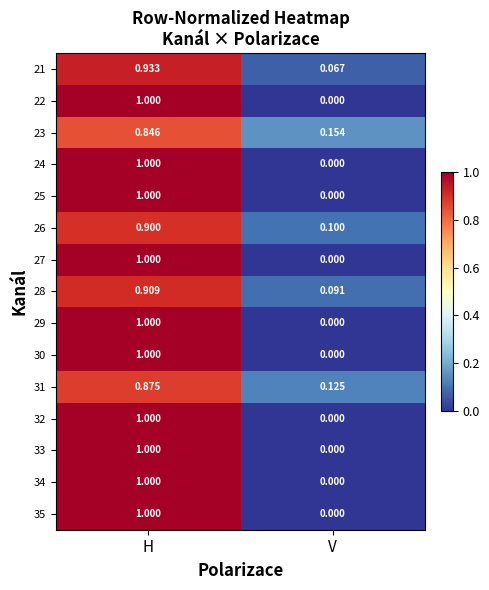

Rank the categories by 24 value from lowest to highest.

V, H